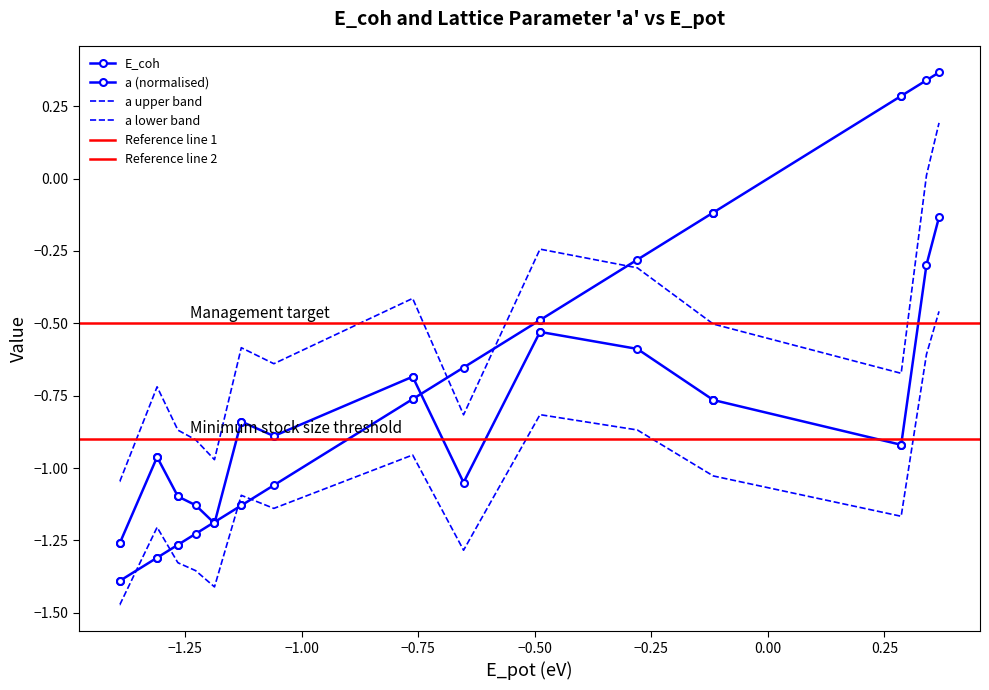

Is the value of a at 4 greater than the value of E_pot at 8?

Yes